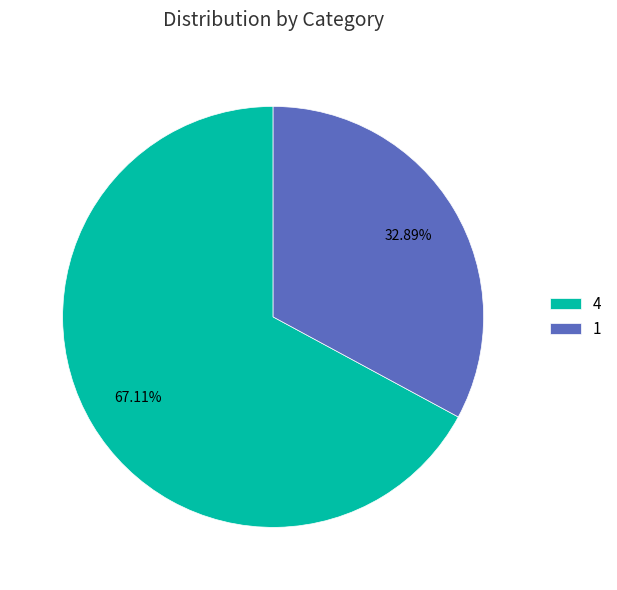

What percentage is the 4 slice, to the nearest percent?

67%